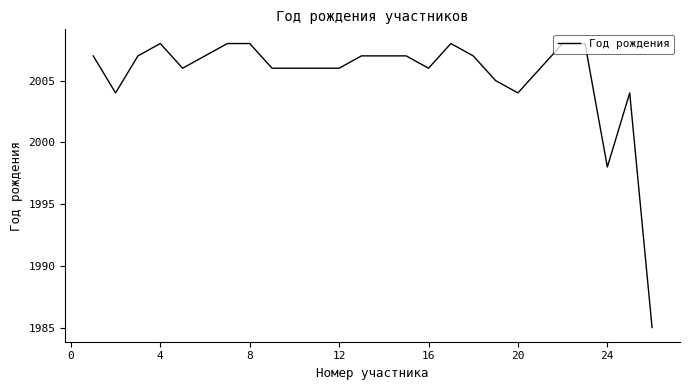

What is the greatest value displayed?

2008